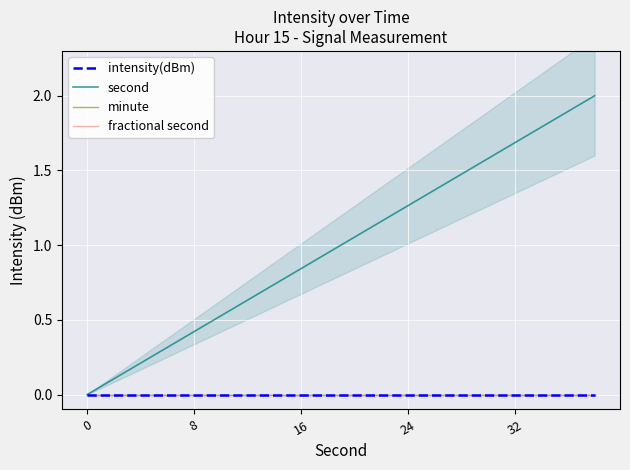

What is the label of the 11th point from the left?

10